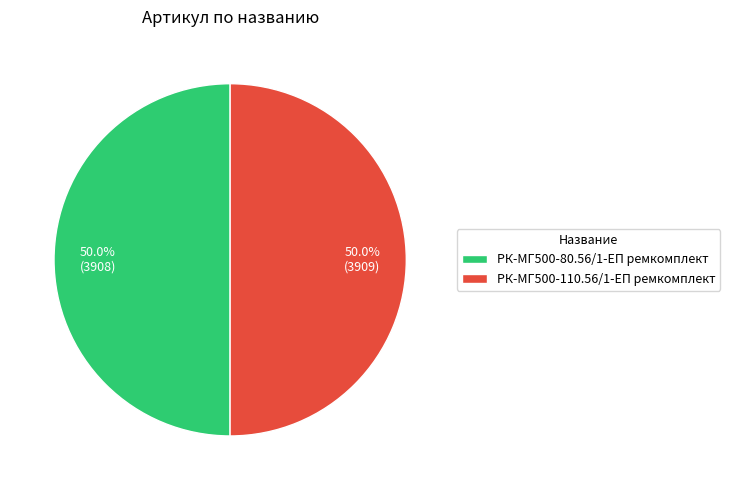

Combined, what portion of the pie is РК-МГ500-110.56/1-ЕП ремкомплект and РК-МГ500-80.56/1-ЕП ремкомплект?

100.0%